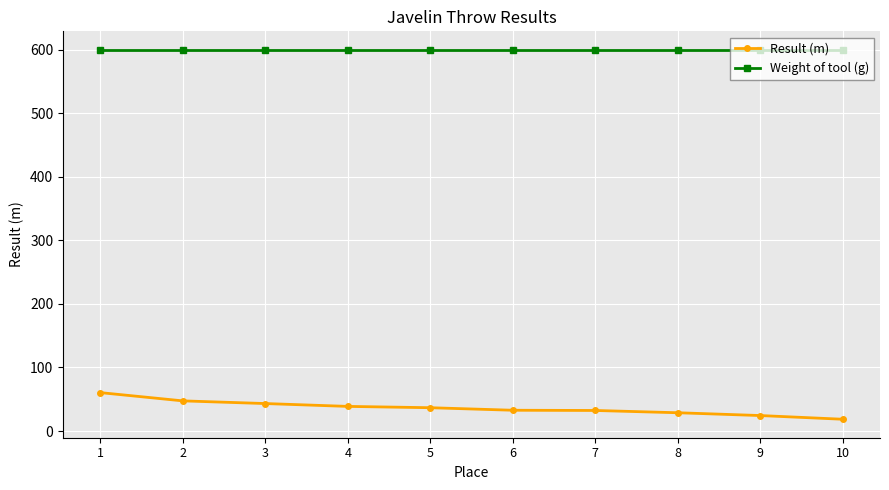

What is the maximum value shown in the chart?

600.0